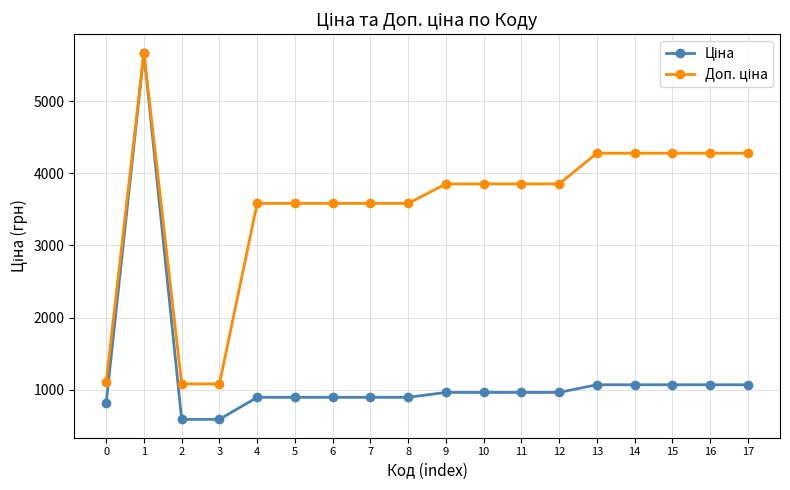

What is the smallest value displayed?

589.9